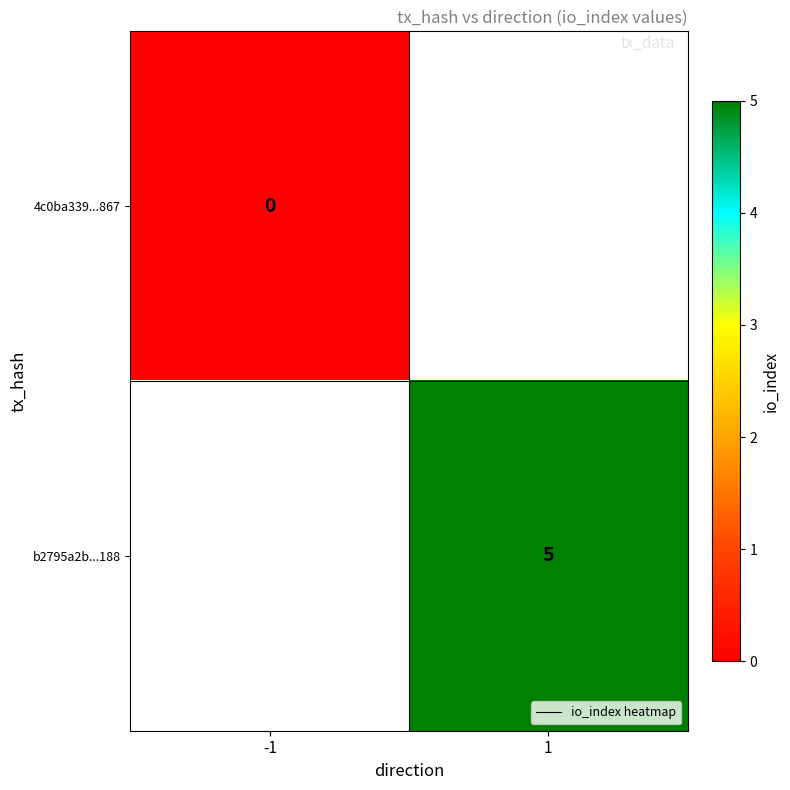

Is it true that b2795a2b...188 equals 5 at 1?

True